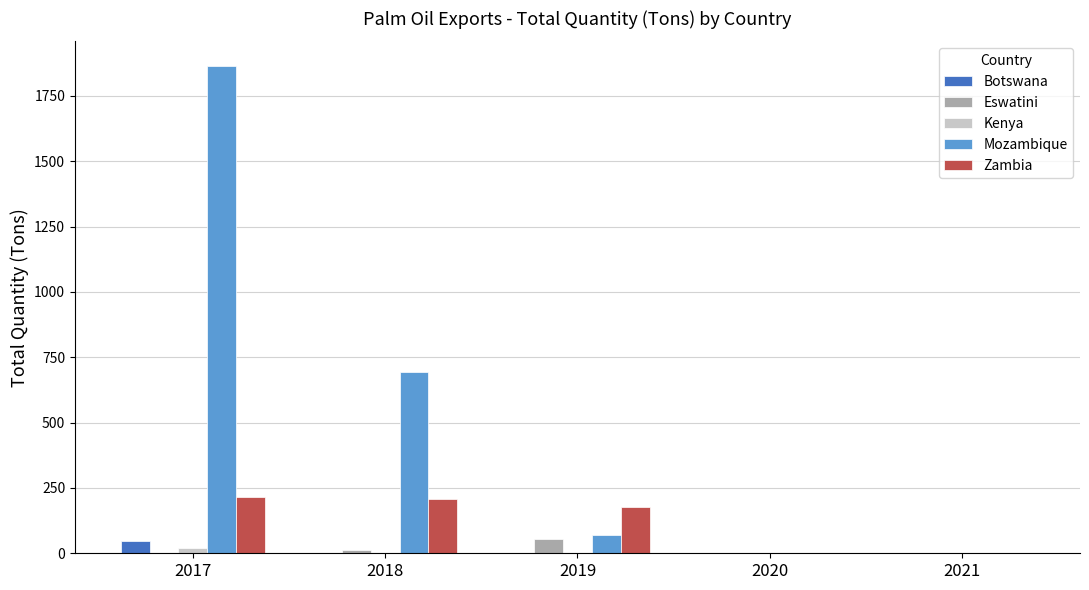

Which series has the largest total across all categories?

Mozambique